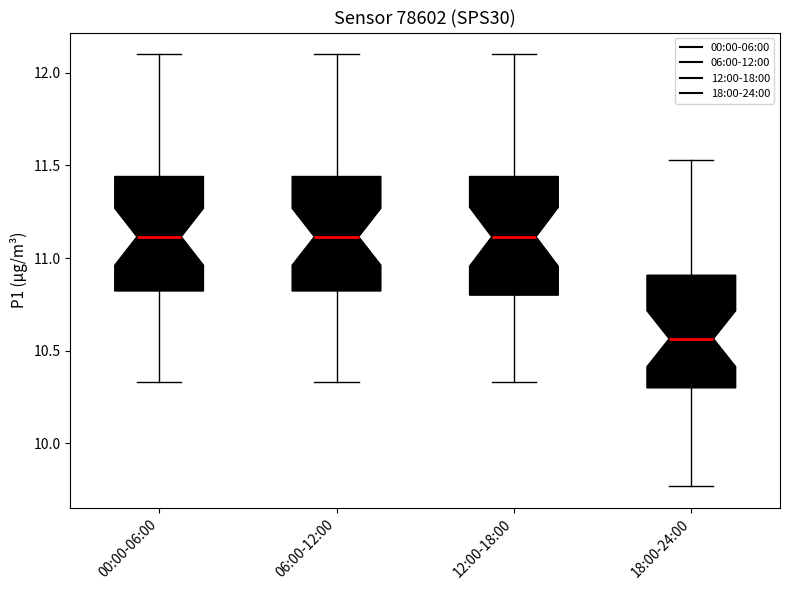

Reading left to right, transcribe this box plot: for each box, give where its median line is, the range the box spans, and where its two whiskers end, as read against the y-axis. The values are not printed on the chart, so give them approximately, as read against the axis.

00:00-06:00: median 11.10, box 10.80 to 11.45, whiskers 10.35 to 12.10
06:00-12:00: median 11.10, box 10.80 to 11.45, whiskers 10.35 to 12.10
12:00-18:00: median 11.10, box 10.80 to 11.45, whiskers 10.35 to 12.10
18:00-24:00: median 10.55, box 10.30 to 10.90, whiskers 9.75 to 11.55